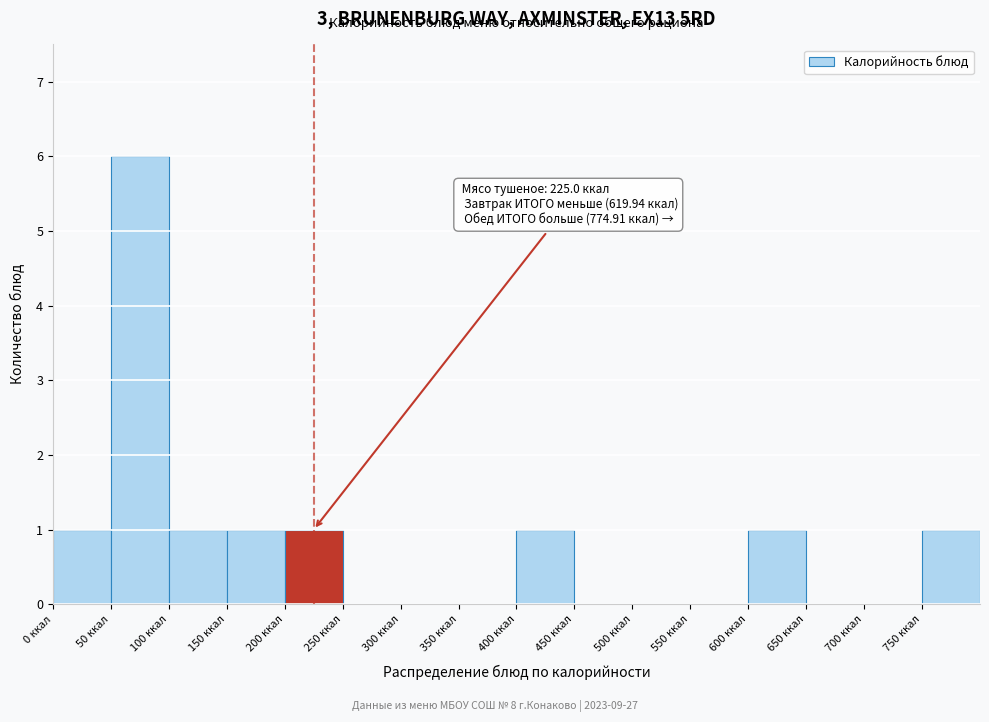

Over which range of the x-axis is the bar tallest?

50 to 100